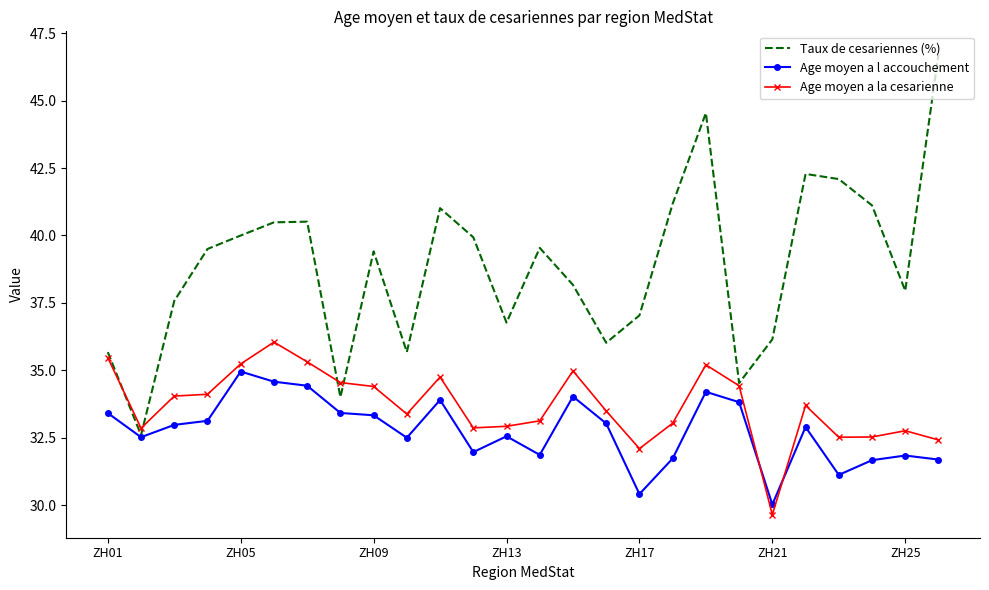

Rank the series by their maximum value, from highest to lowest.

Taux de cesariennes (%), Age moyen a la cesarienne, Age moyen a l accouchement